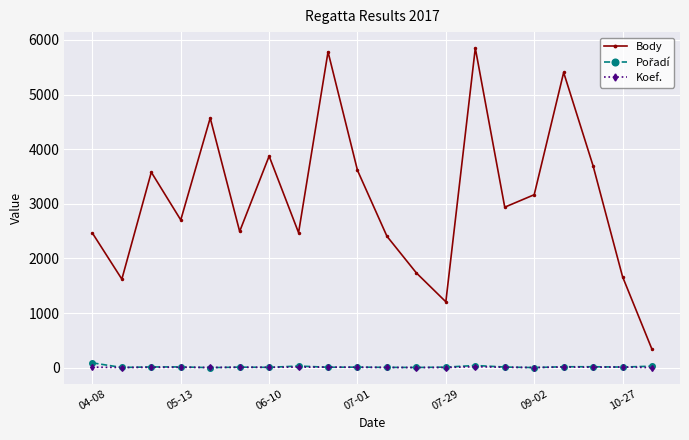

How many categories are shown in the chart?

20